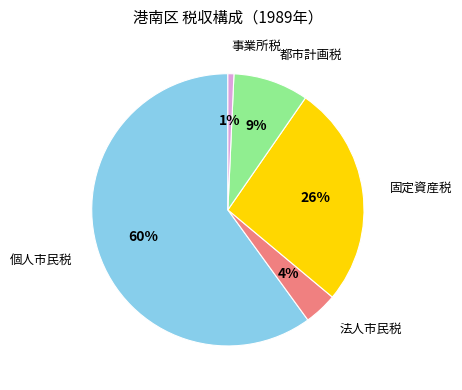

True or false: 都市計画税 accounts for 2% of the total.

False